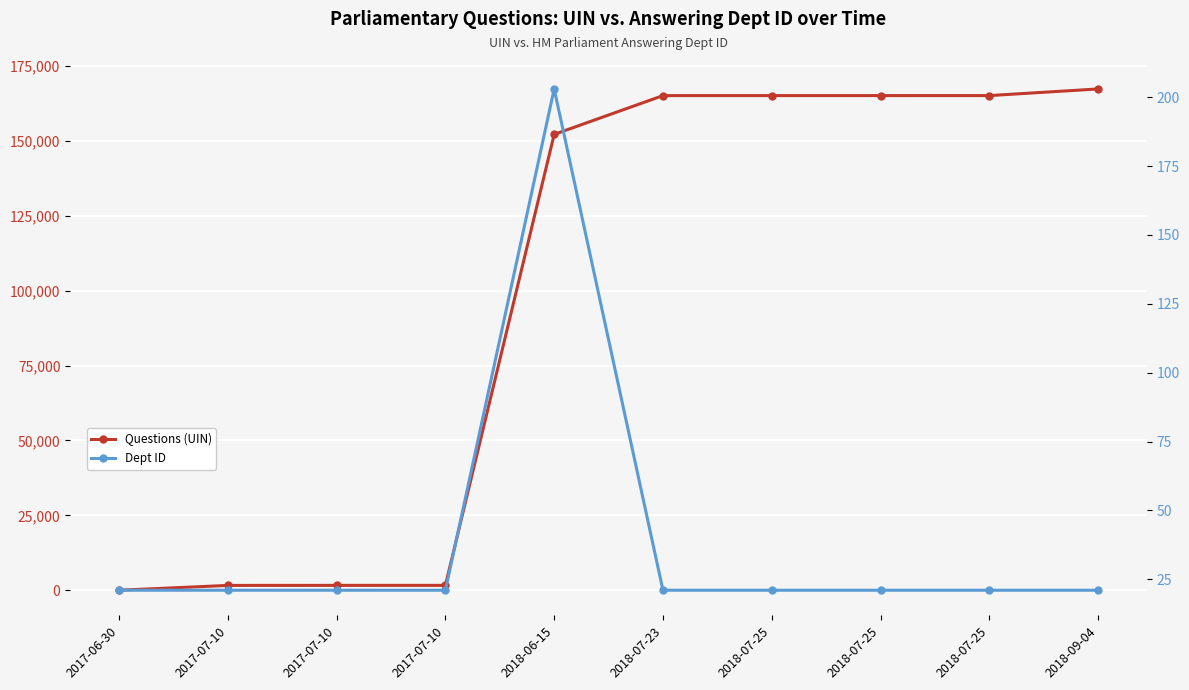

Where is Dept ID nearest to the value 112?

2017-06-30